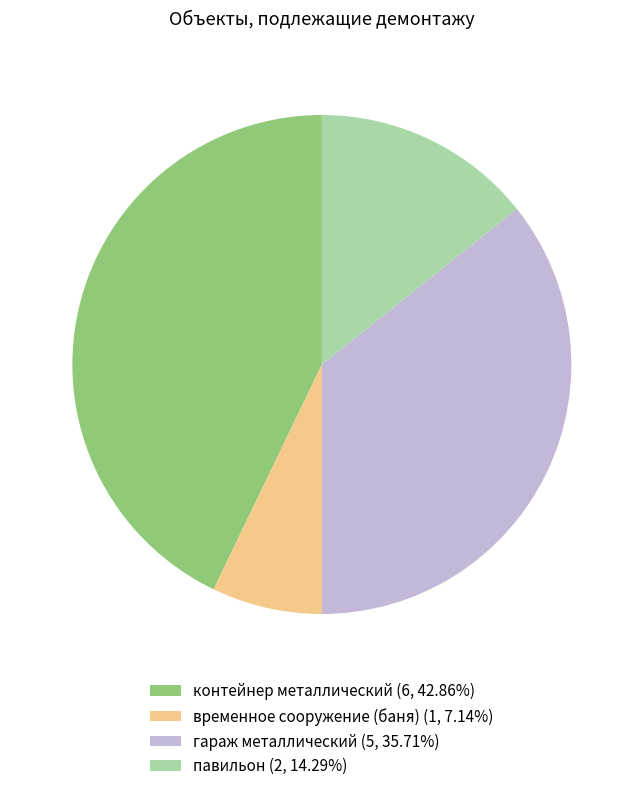

Does гараж металлический (5, 35.71%) represent more than half of the total?

No